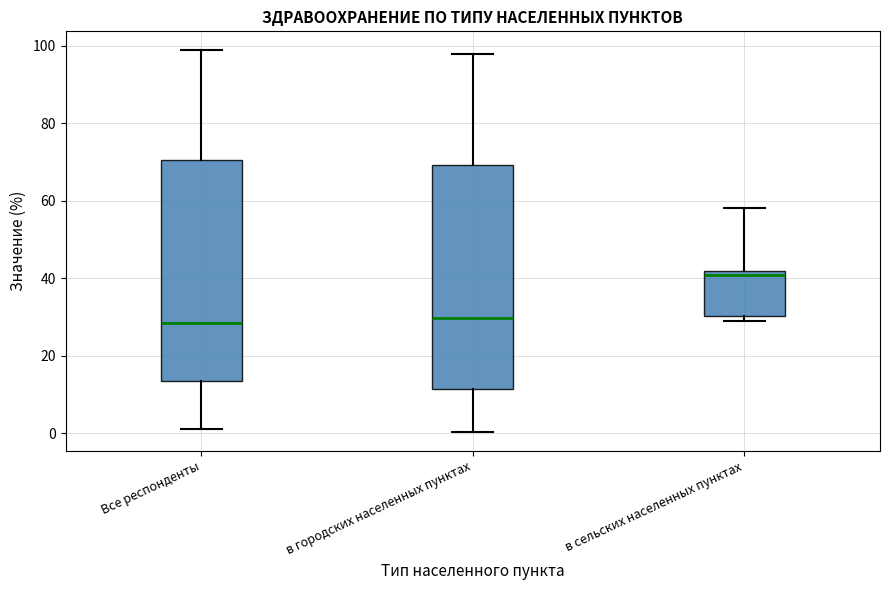

Reading left to right, transcribe this box plot: for each box, give where its median line is, the range the box spans, and where its two whiskers end, as read against the y-axis. The values are not printed on the chart, so give them approximately, as read against the axis.

Все респонденты: median 28, box 14 to 70, whiskers 2 to 98
в городских населенных пунктах: median 30, box 12 to 70, whiskers 0 to 98
в сельских населенных пунктах: median 40, box 30 to 42, whiskers 28 to 58